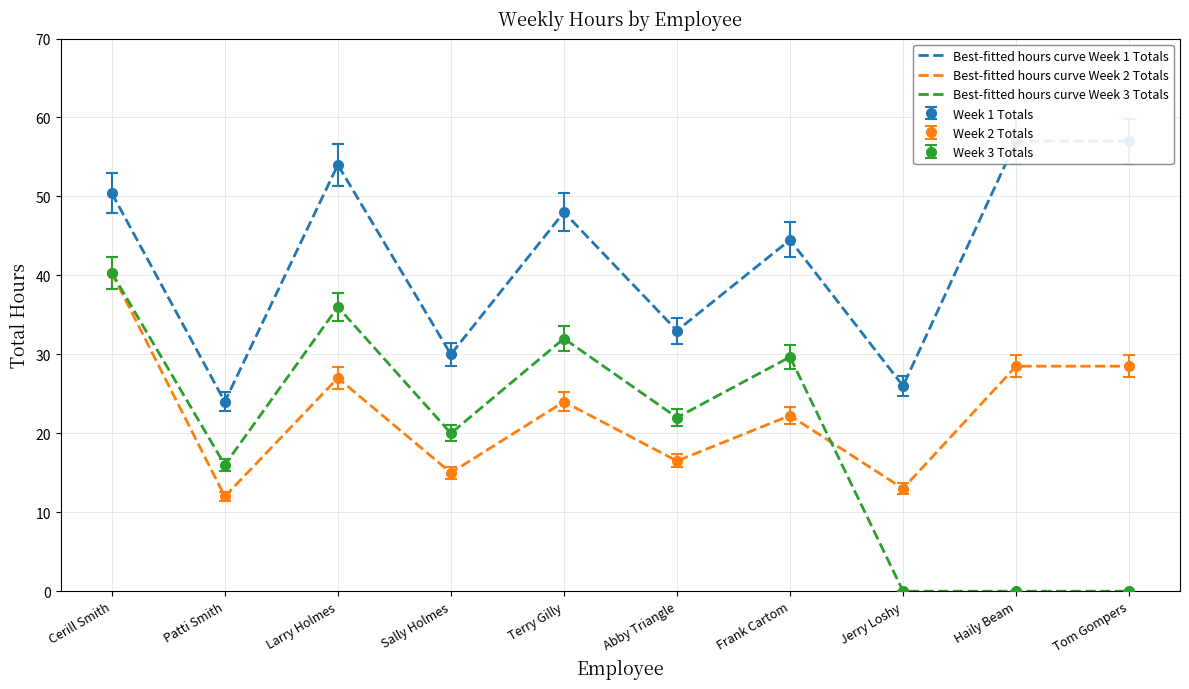

At Haily Beam, list the series in order from smallest to largest.

Best-fitted hours curve Week 3 Totals, Best-fitted hours curve Week 2 Totals, Best-fitted hours curve Week 1 Totals